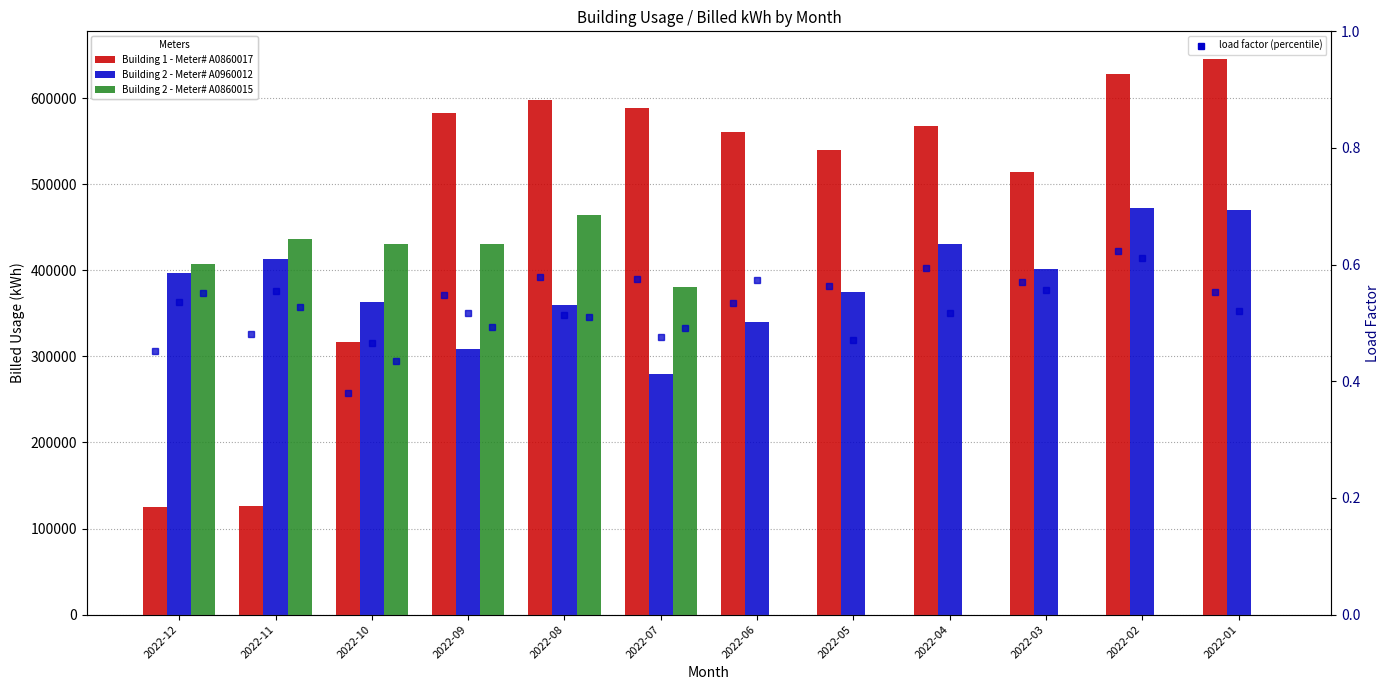

Are the bars grouped side by side (vs. stacked)?

Yes